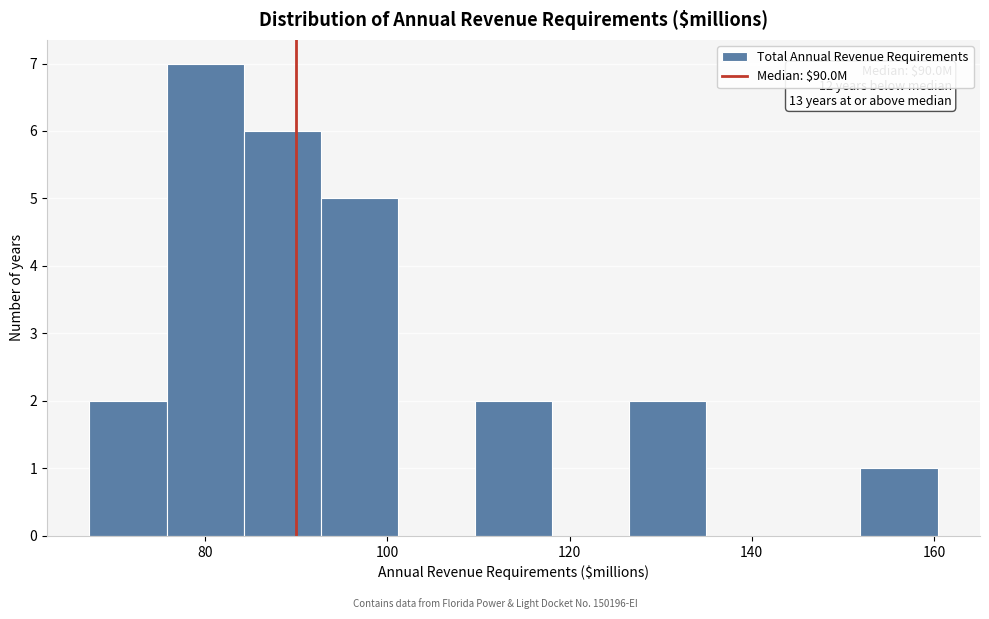

Which range on the x-axis has the tallest bar?

76 to 84